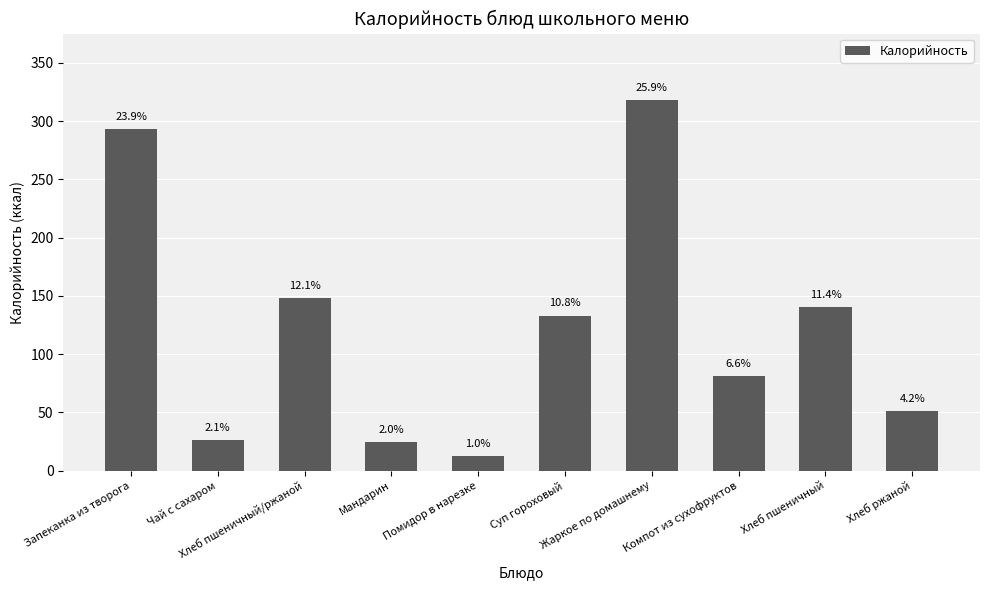

Reading right to left, extract all data points from this chart.

Хлеб ржаной=51.2	Хлеб пшеничный=140.6	Компот из сухофруктов=81.0	Жаркое по домашнему=317.9	Суп гороховый=133.1	Помидор в нарезке=12.8	Мандарин=24.5	Хлеб пшеничный/ржаной=148.0	Чай с сахаром=26.0	Запеканка из творога=293.0